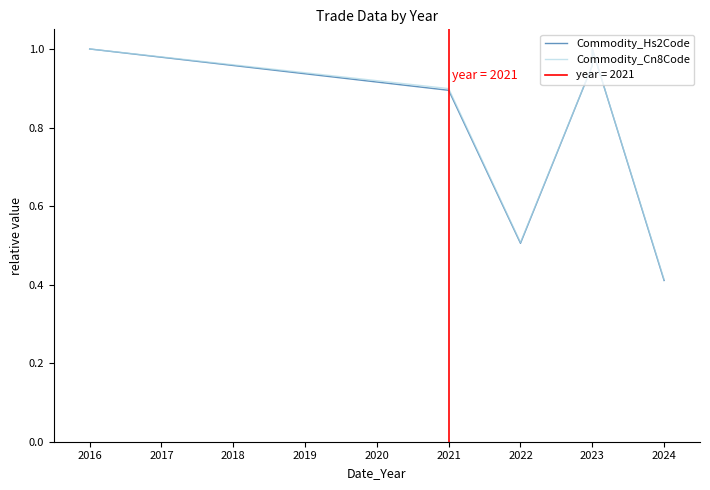

In Commodity_Cn8Code, how many points are higher than both neighbors (excluding endpoints)?

1